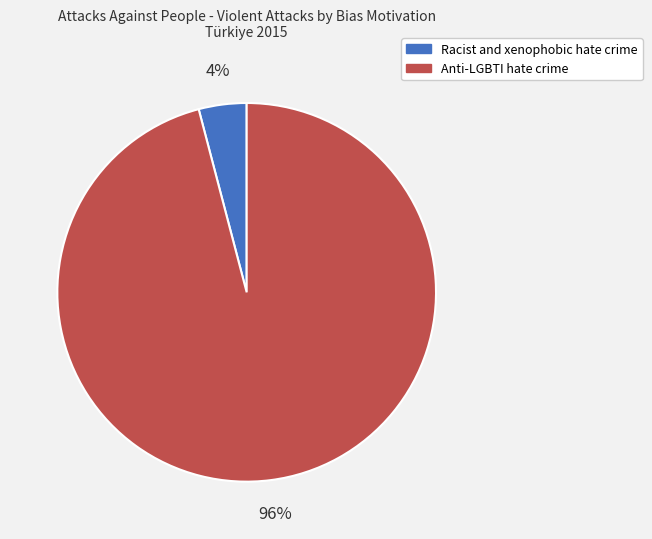

Does any single category account for the majority?

Yes